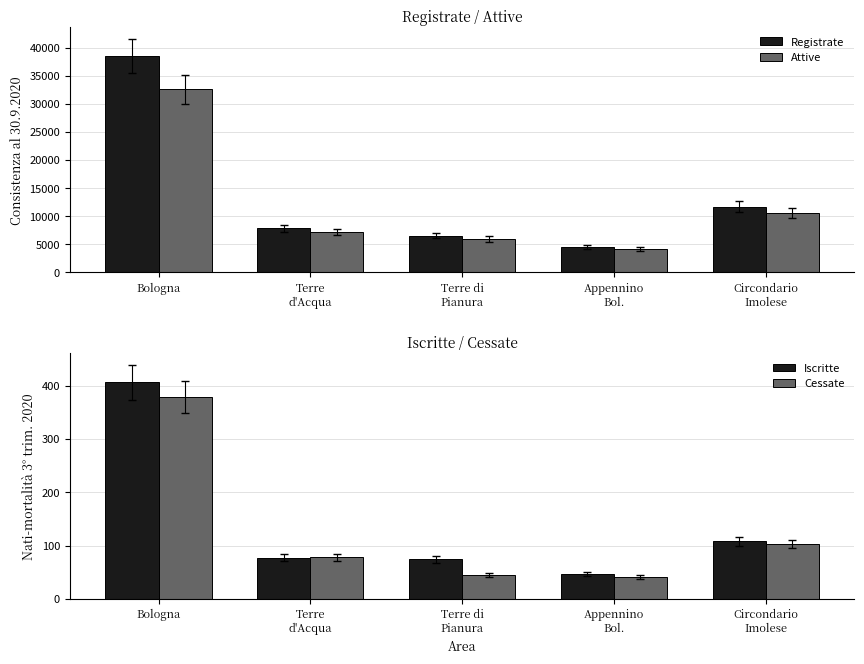

At Appennino
Bol., list the series in order from largest to smallest.

Registrate, Attive, Iscritte, Cessate